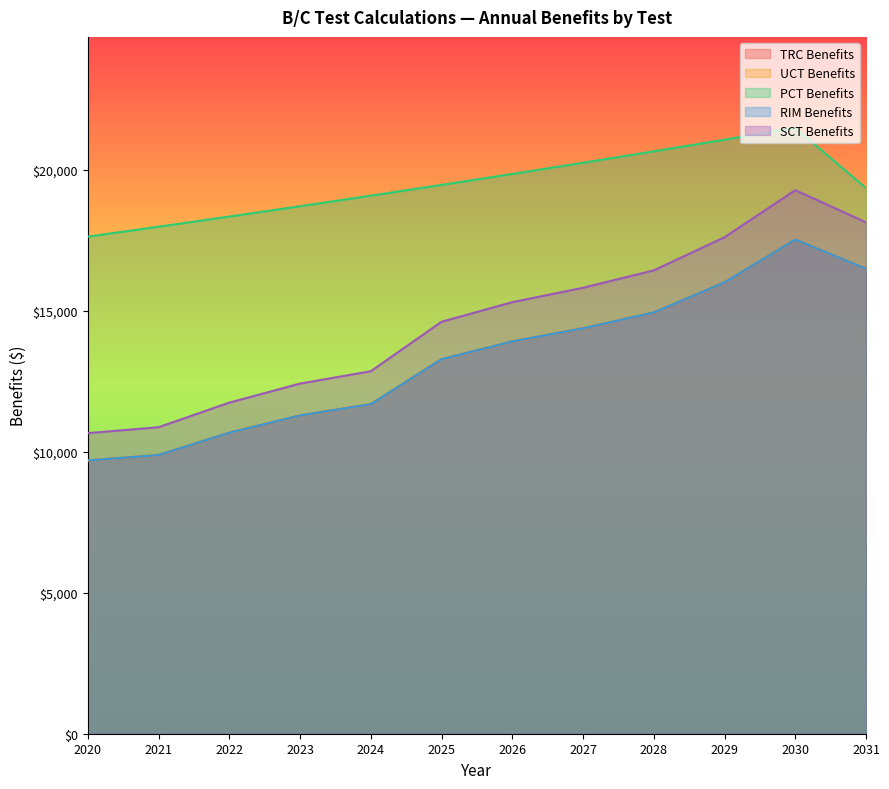

What is the value of the RIM Benefits point at the 3rd from the left?

10670.0